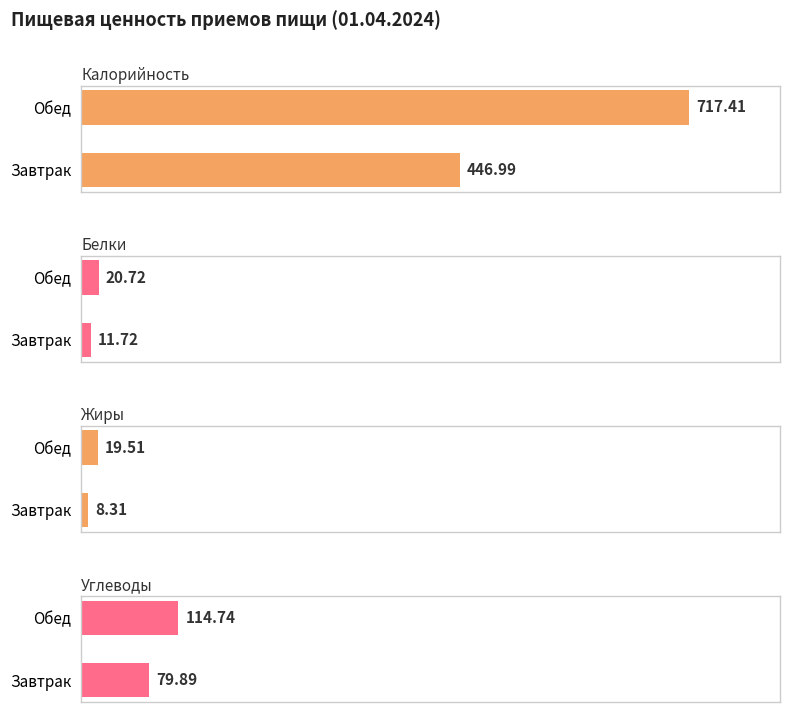

Which series has the largest range (max minus min)?

Калорийность